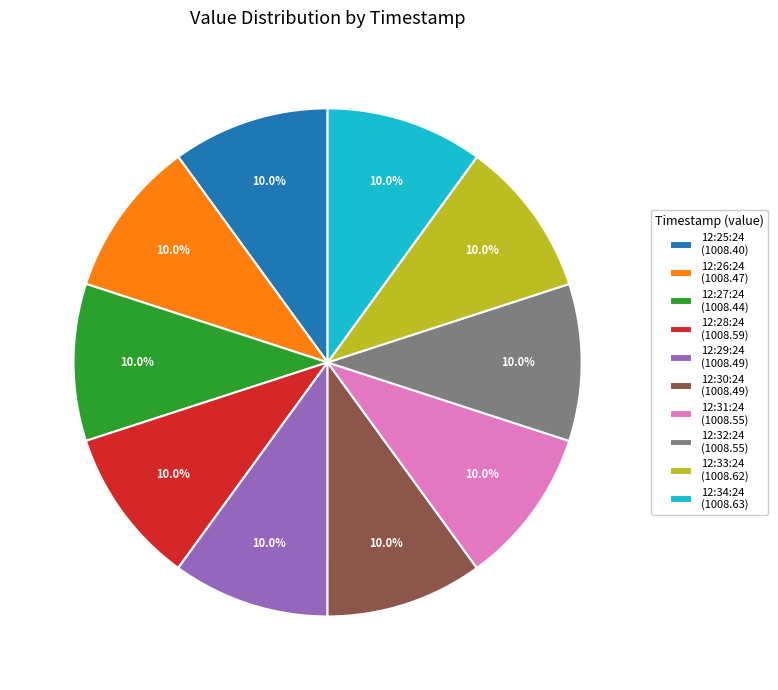

What is the total percentage of 12:34:24 (1008.63) and 12:29:24 (1008.49)?

20.0%